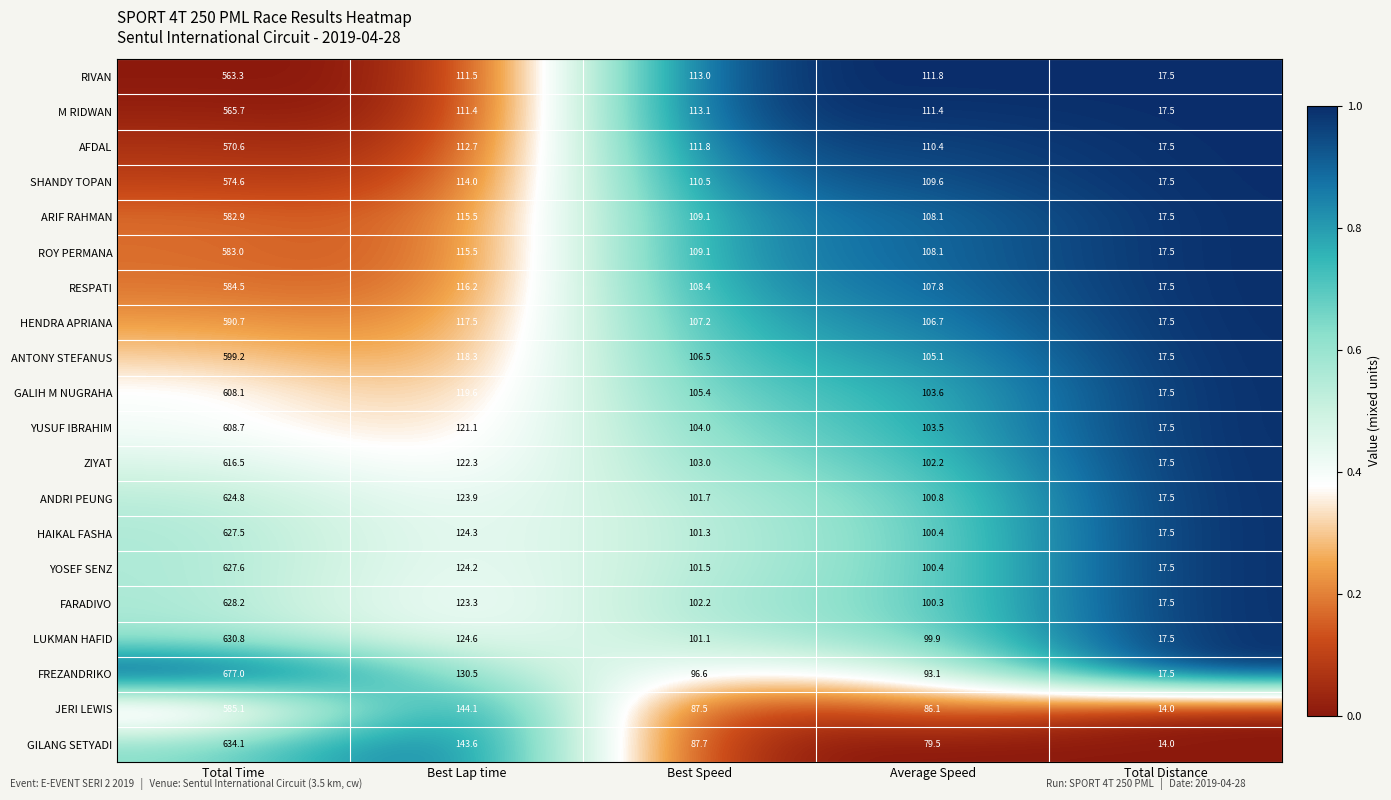

The value of ROY PERMANA at Average Speed is 36.6. True or false?

False